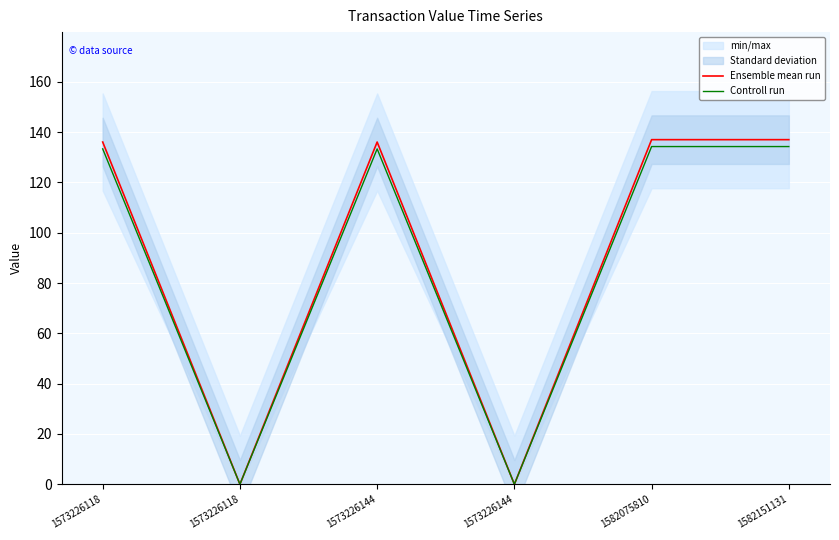

What is the sum of all Ensemble mean run values?

546.1